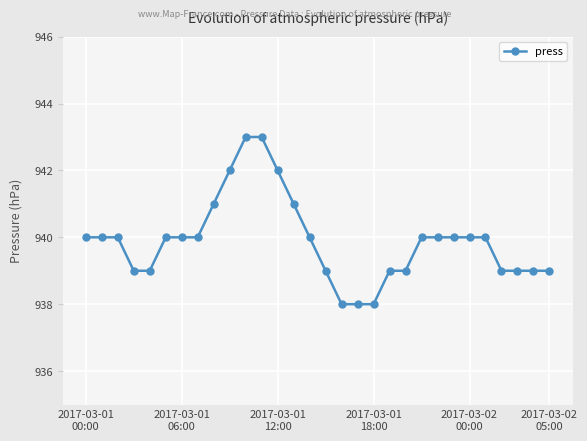

What is the value of the 26th point from the left?

940